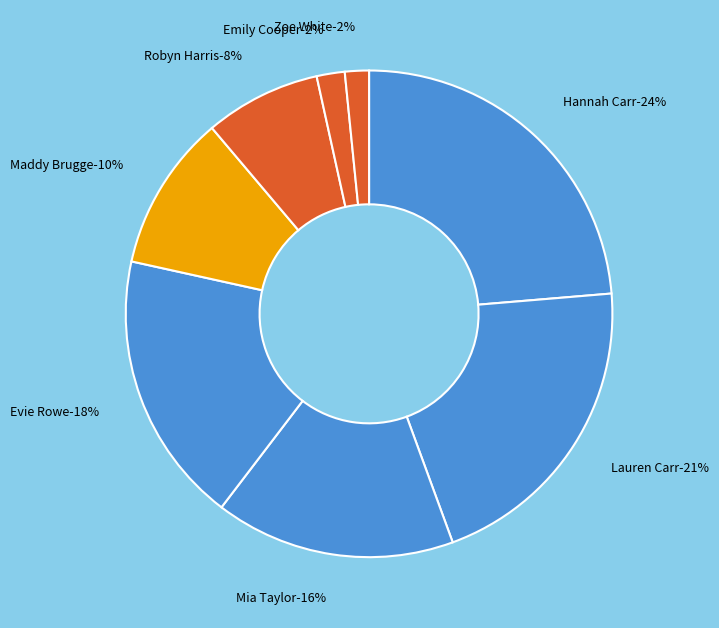

How much of the chart is everything except Robyn Harris?

92.3%